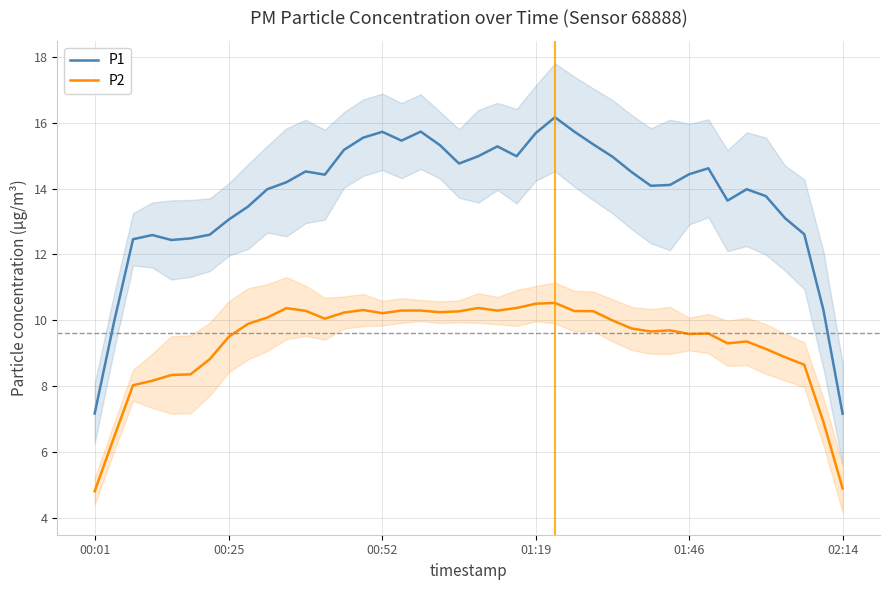

At how many categories does at least one series exceed 7?

40